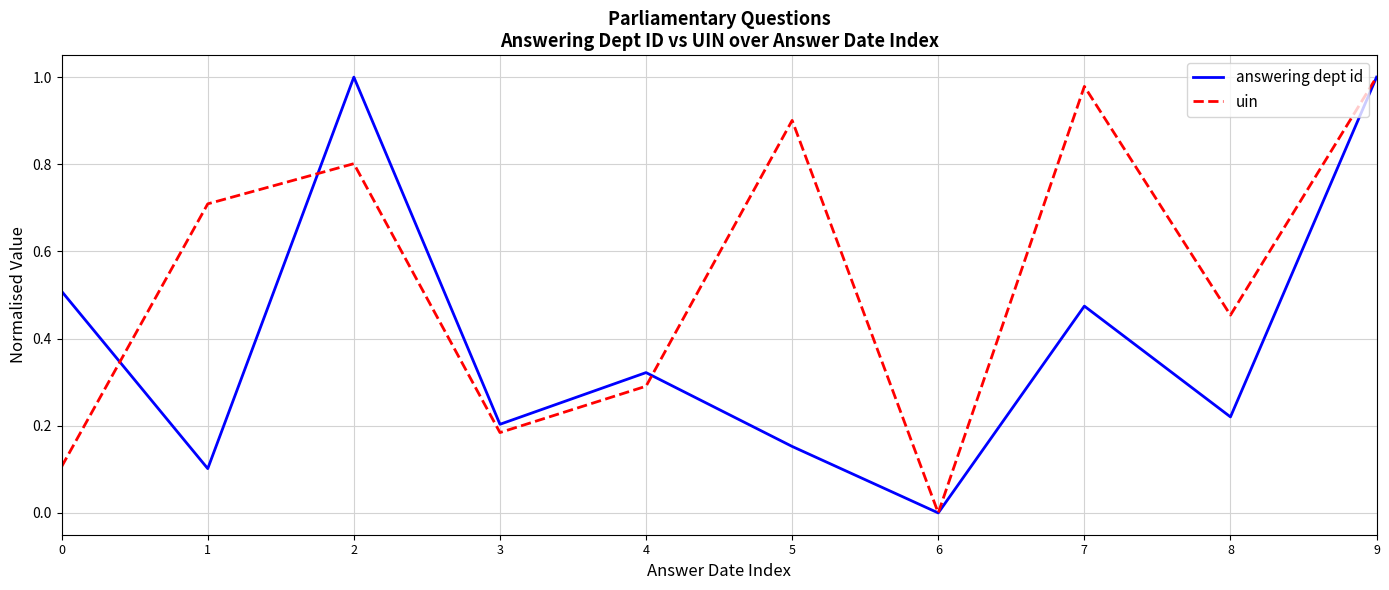

Which series has the largest total across all categories?

uin